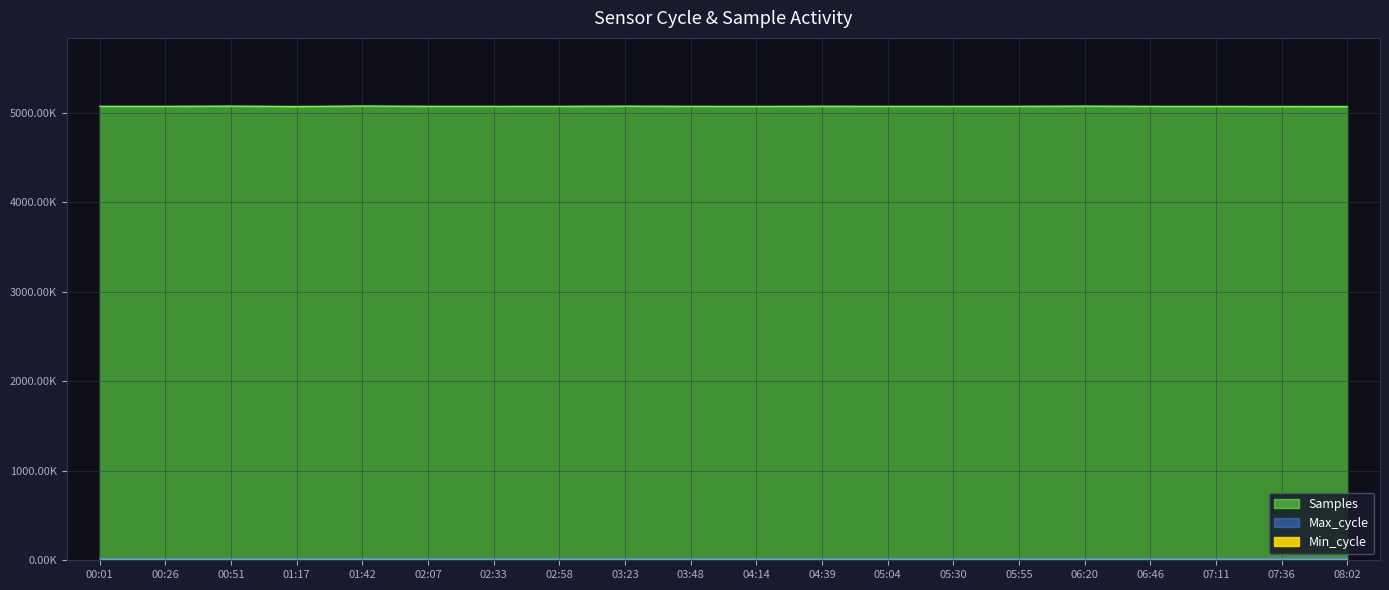

What is the label of the 6th point from the left?

02:07